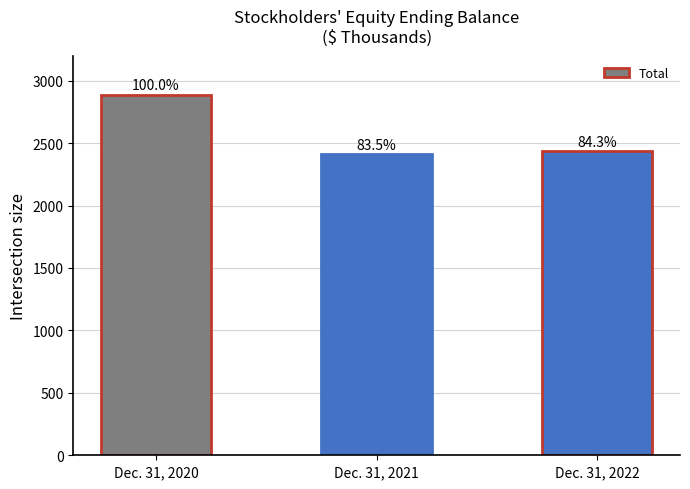

Are the bars horizontal?

No